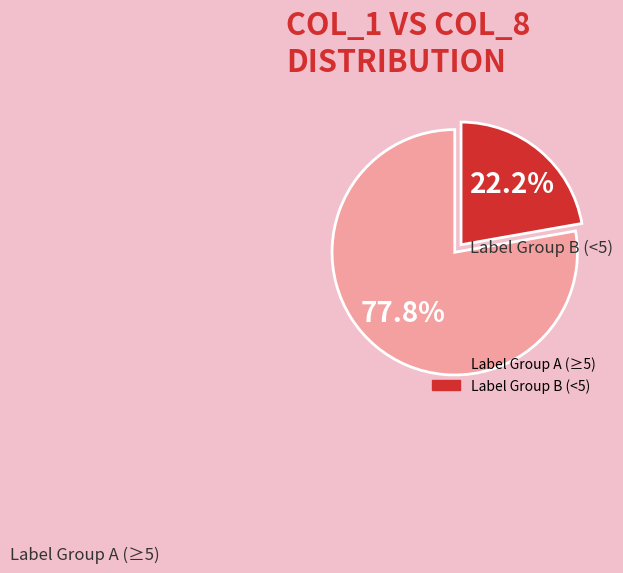

Is there any slice that represents more than half of the pie?

Yes